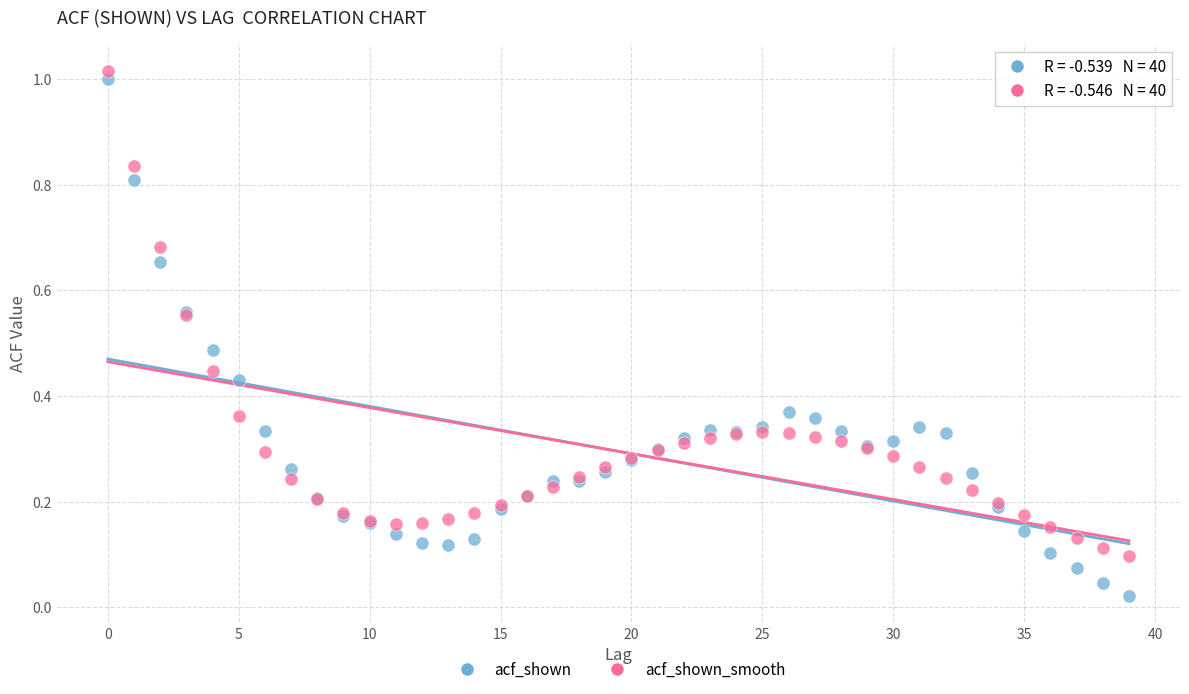

Which series contains the lowest Y value?

acf_shown